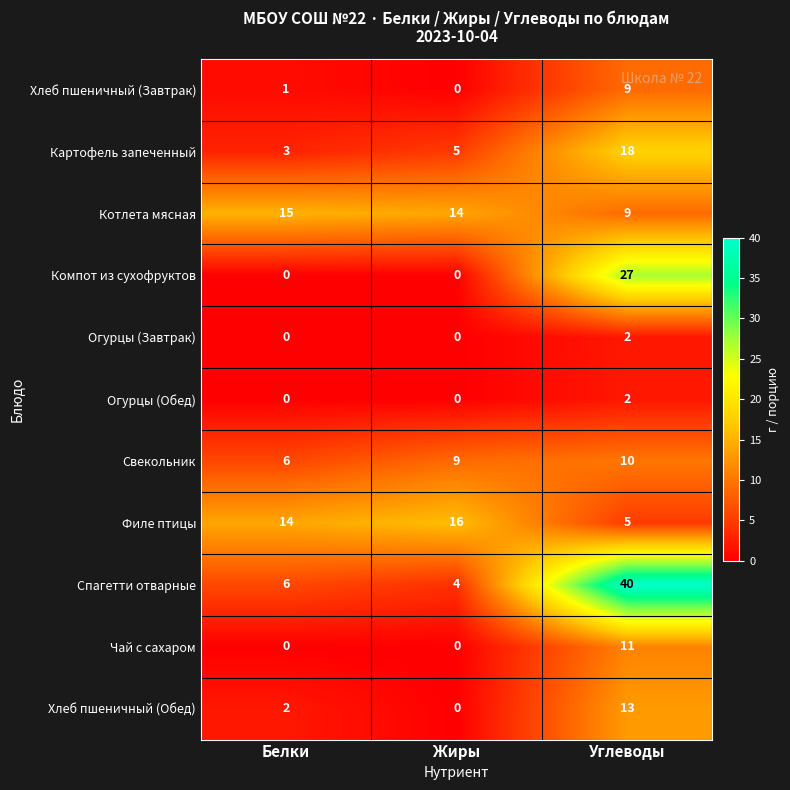

What is the difference between the maximum and minimum values in the Чай с сахаром series?

11